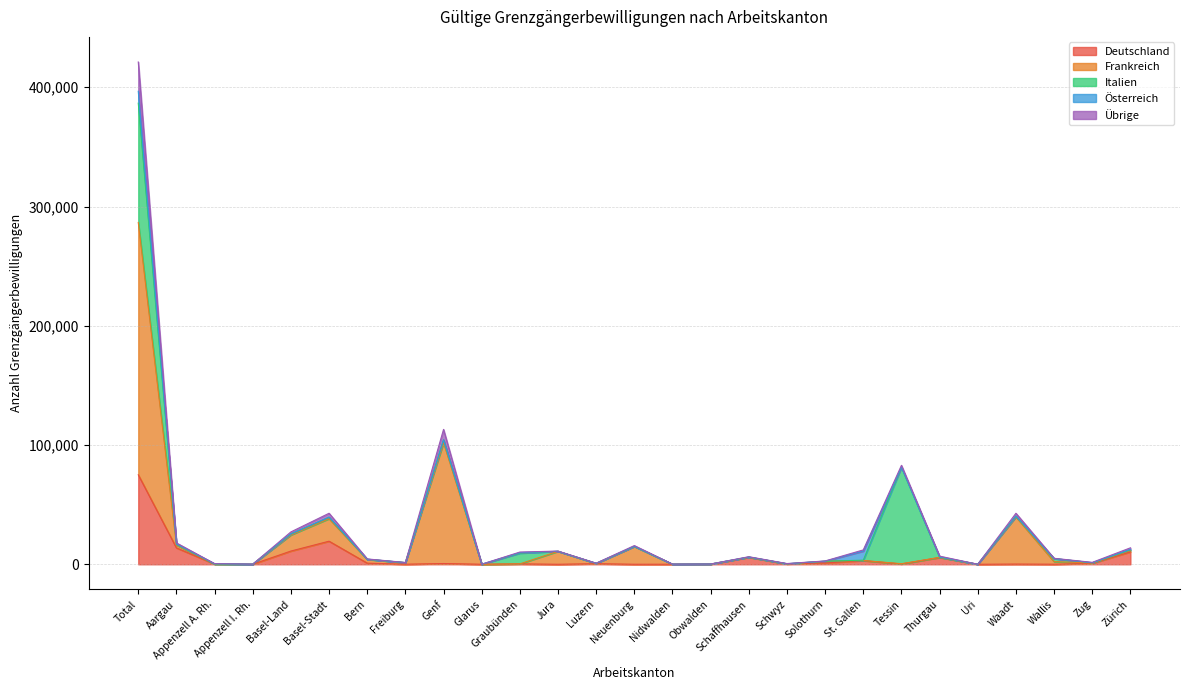

Where does the Übrige series first go above 6365?

Total